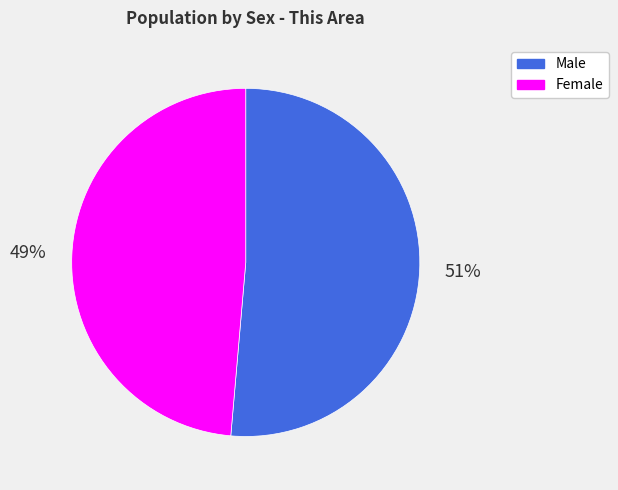

Which category has the smallest portion of the pie?

Female